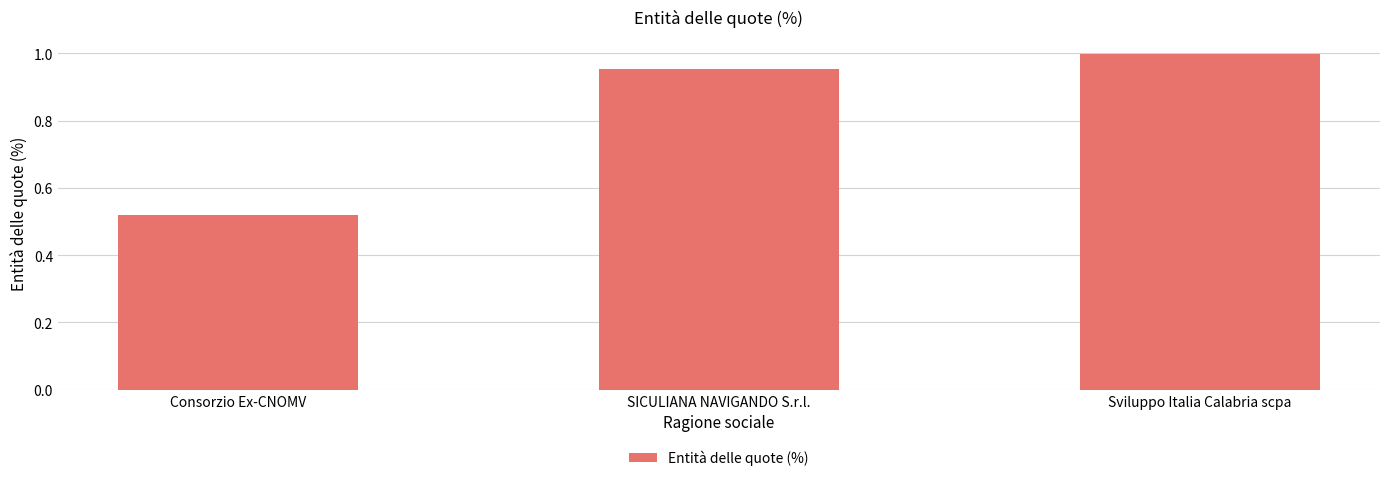

What is the label of the 3rd bar from the right?

Consorzio Ex-CNOMV